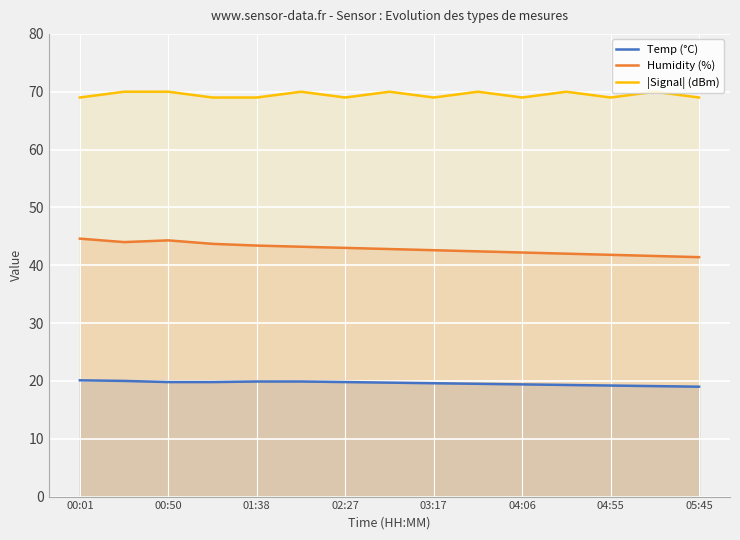

What value does the Temp (°C) series have at 04:55?

19.2